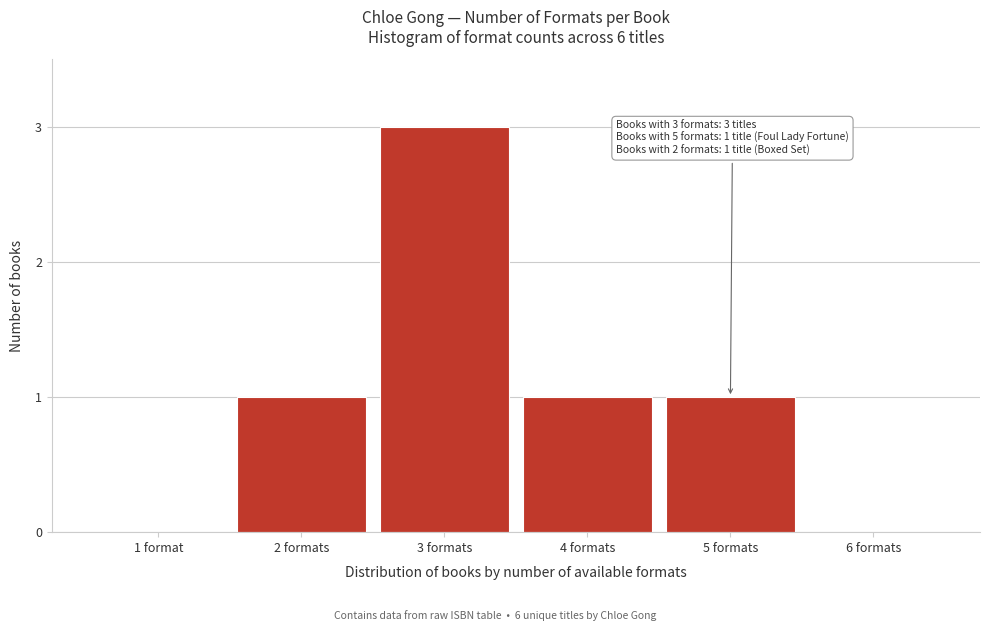

Reading right to left, extract all data points from this chart.

6 formats=0	5 formats=1	4 formats=1	3 formats=3	2 formats=1	1 format=0